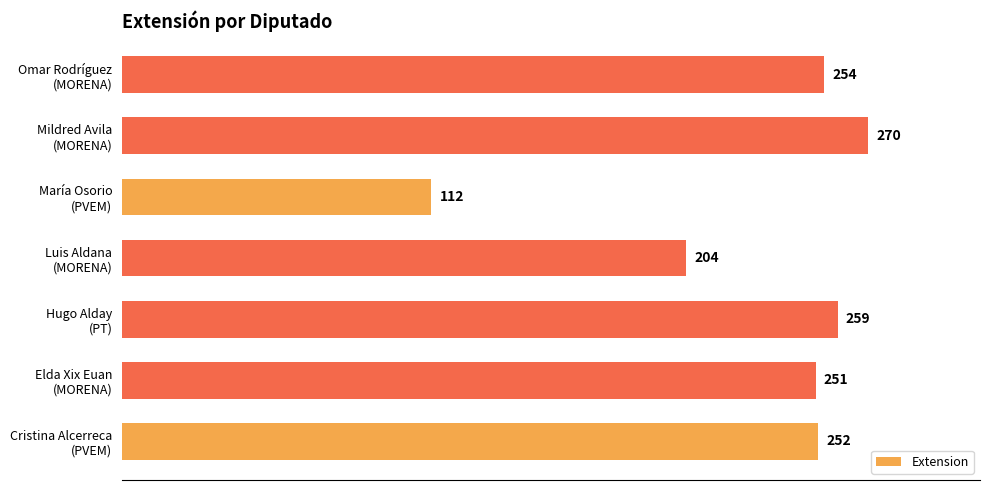

What is the smallest value displayed?

112